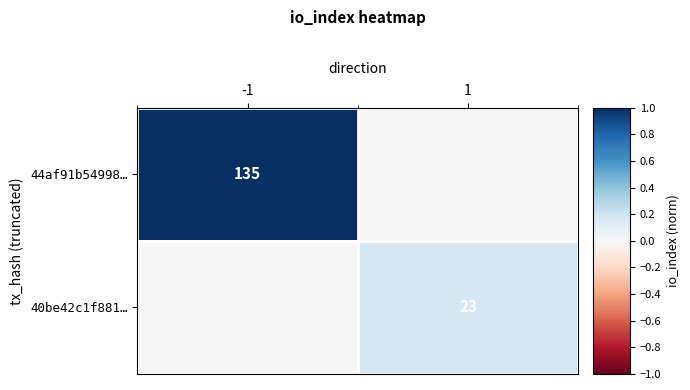

The value of 40be42c1f881… at 1 is 23. True or false?

True